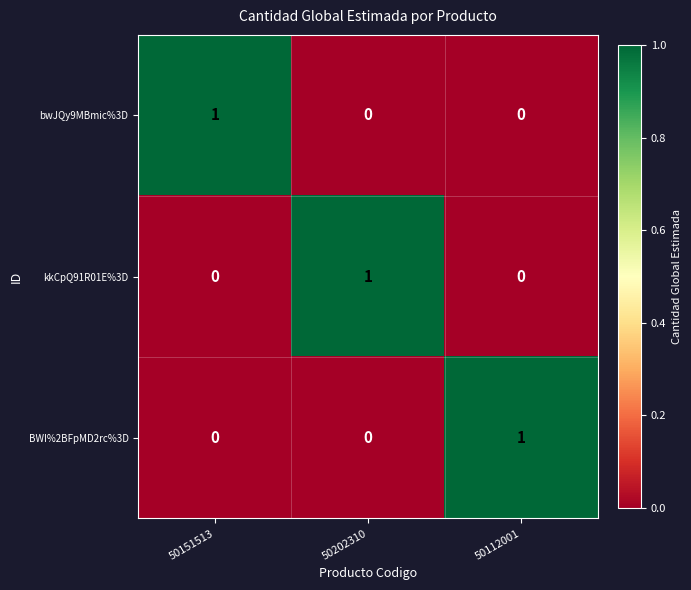

At how many categories does at least one series exceed 0?

3